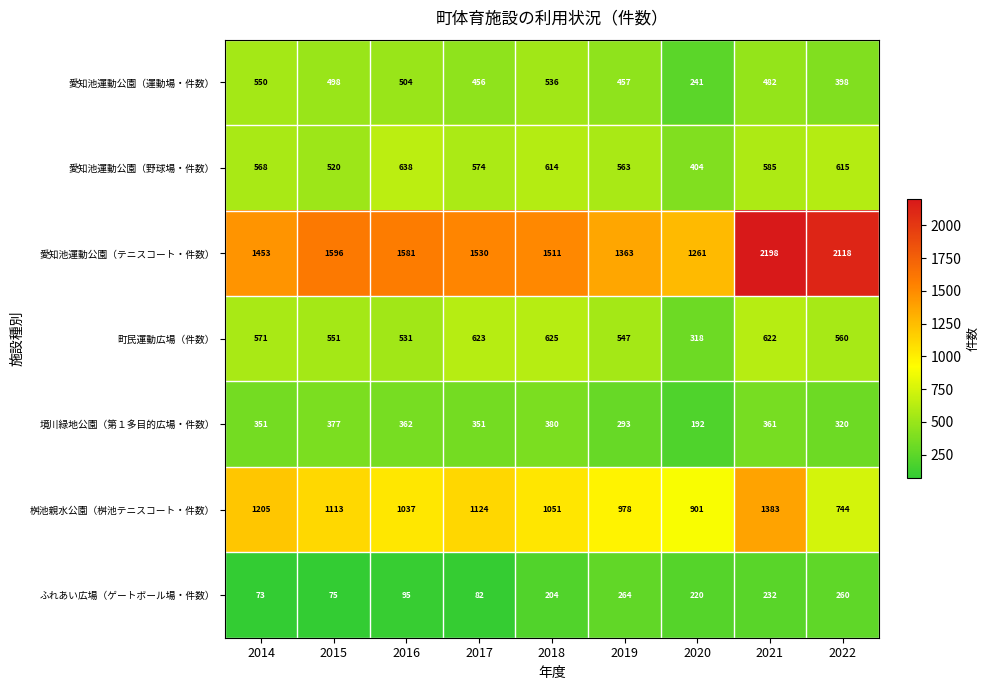

The value of 境川緑地公園（第１多目的広場・件数） at 2014 is 128. True or false?

False